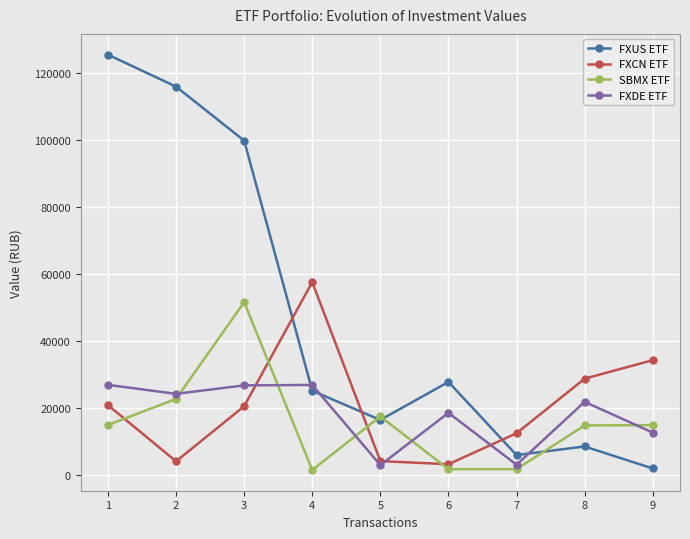

Does the chart have visible grid lines?

Yes